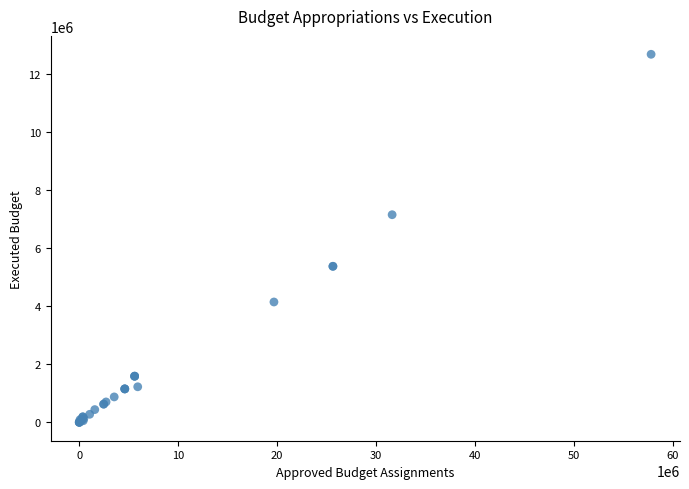

What Y value in the scatter plot is closest to 6340764?

7153578.6